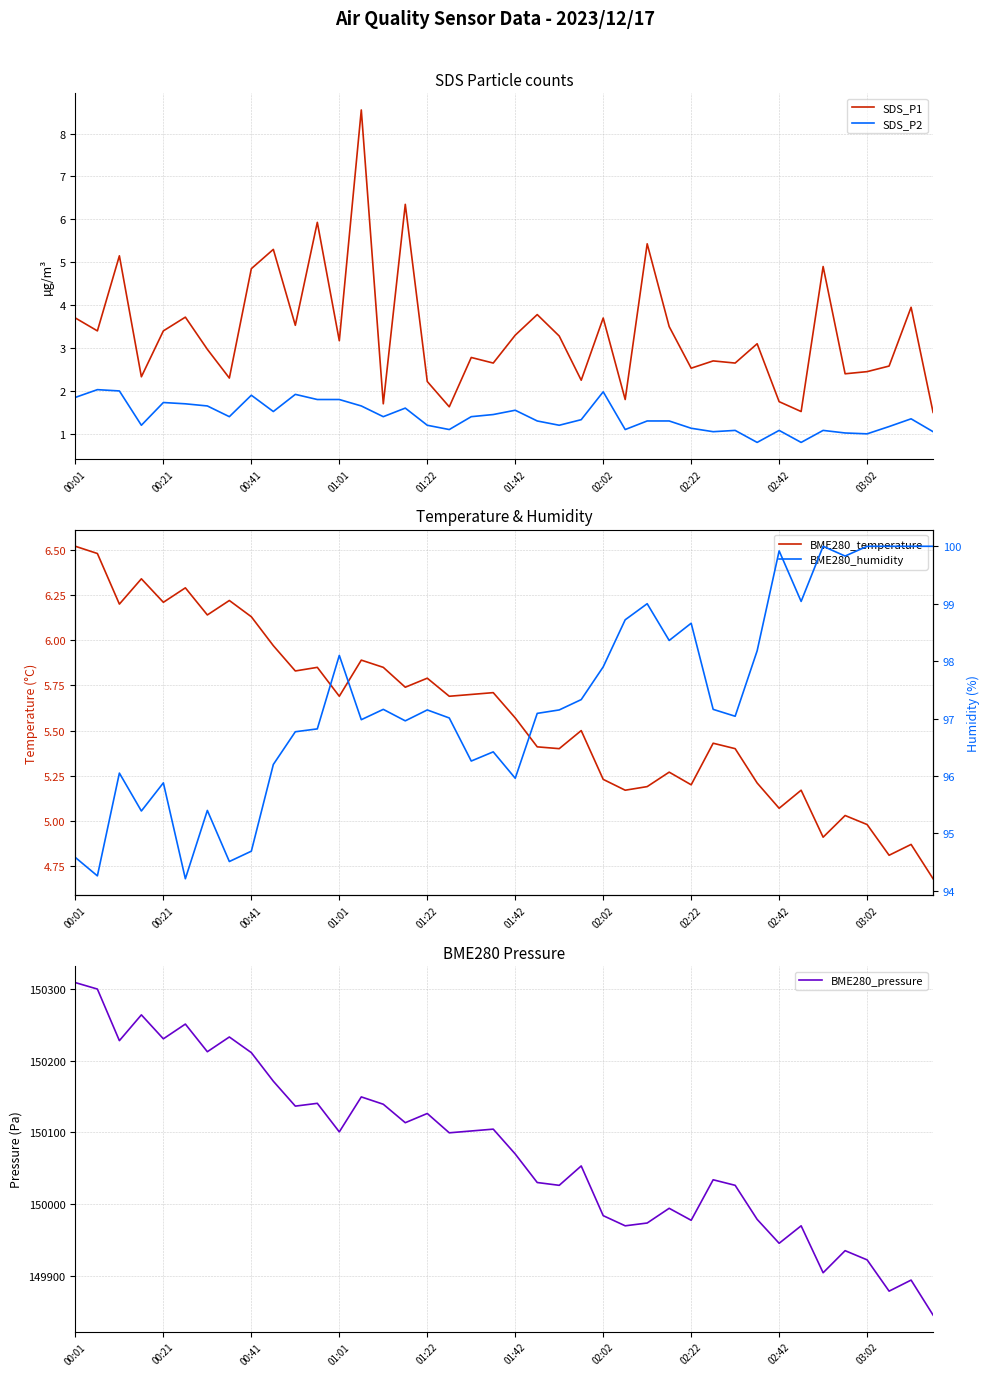

True or false: SDS_P2 has a value of 1.7 at 00:21.

True